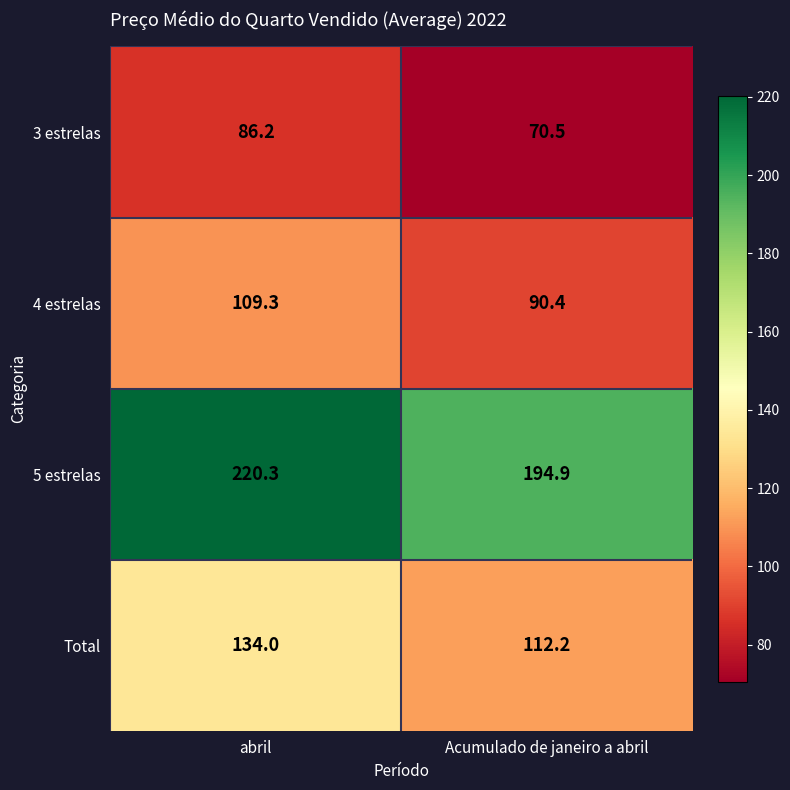

At Acumulado de janeiro a abril, list the series in order from largest to smallest.

5 estrelas, Total, 4 estrelas, 3 estrelas